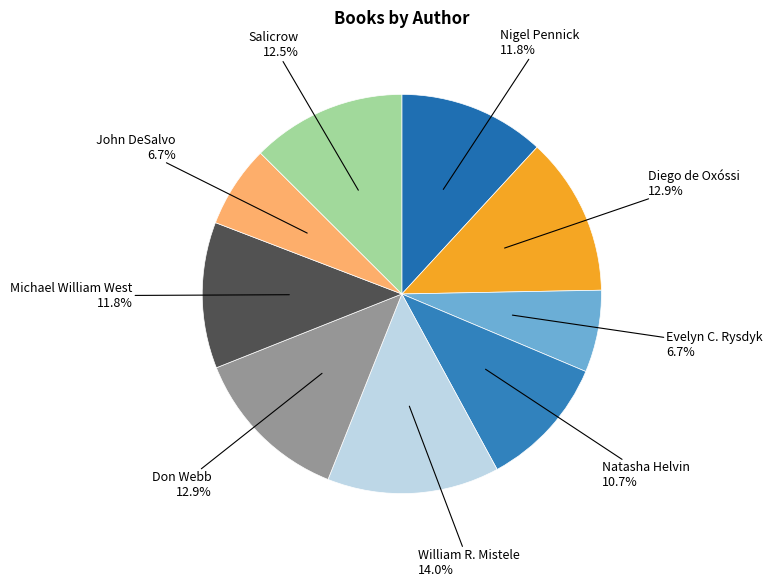

Approximately how many times larger is the value at Evelyn C. Rysdyk compared to William R. Mistele?

0.5